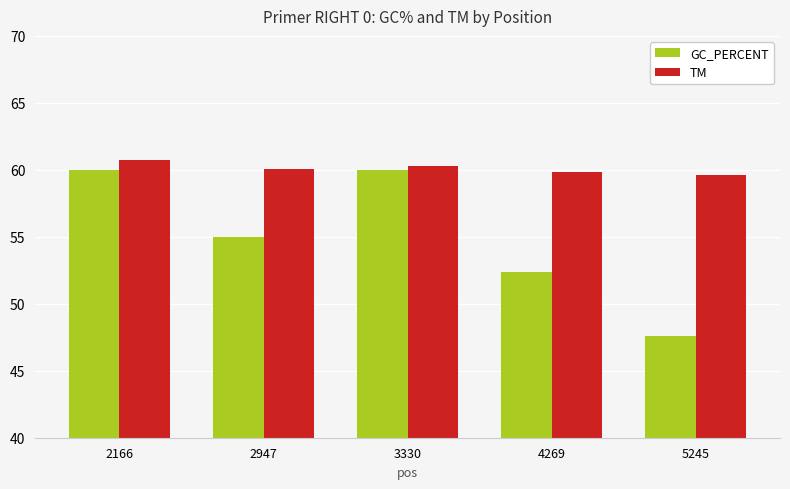

List the series in order of their overall mean, highest first.

TM, GC_PERCENT